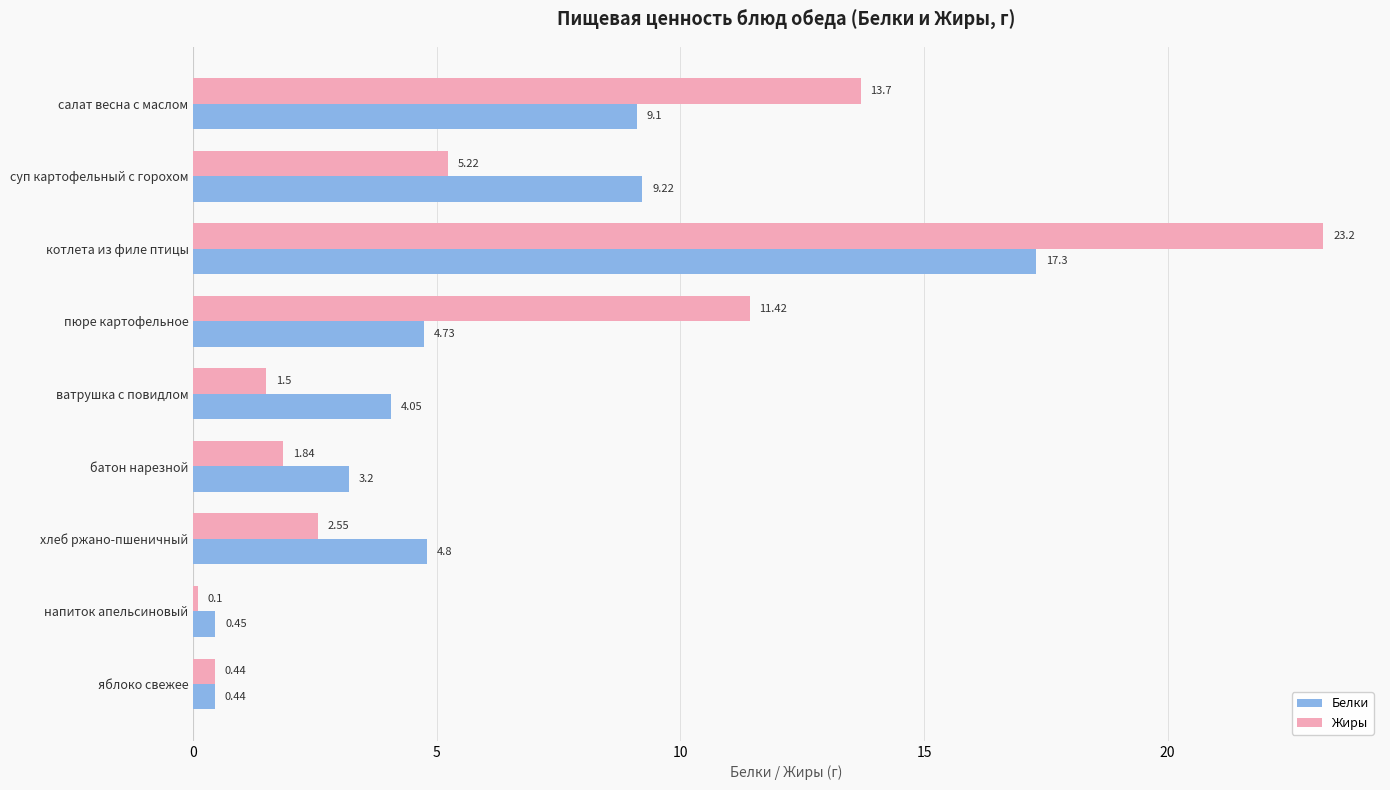

At how many categories does at least one series exceed 0?

9